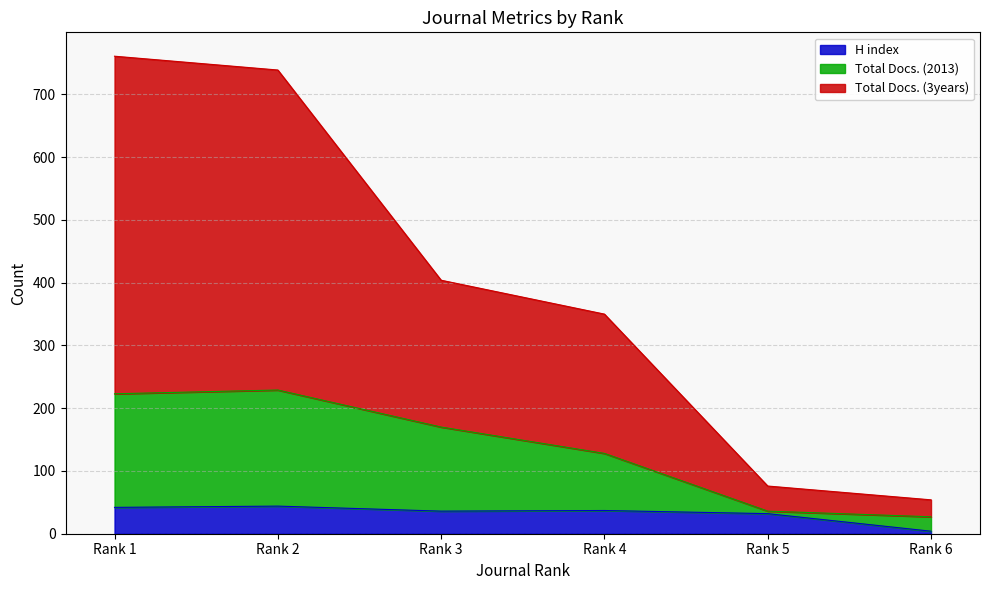

True or false: H index has a value of 32 at Rank 5.

True